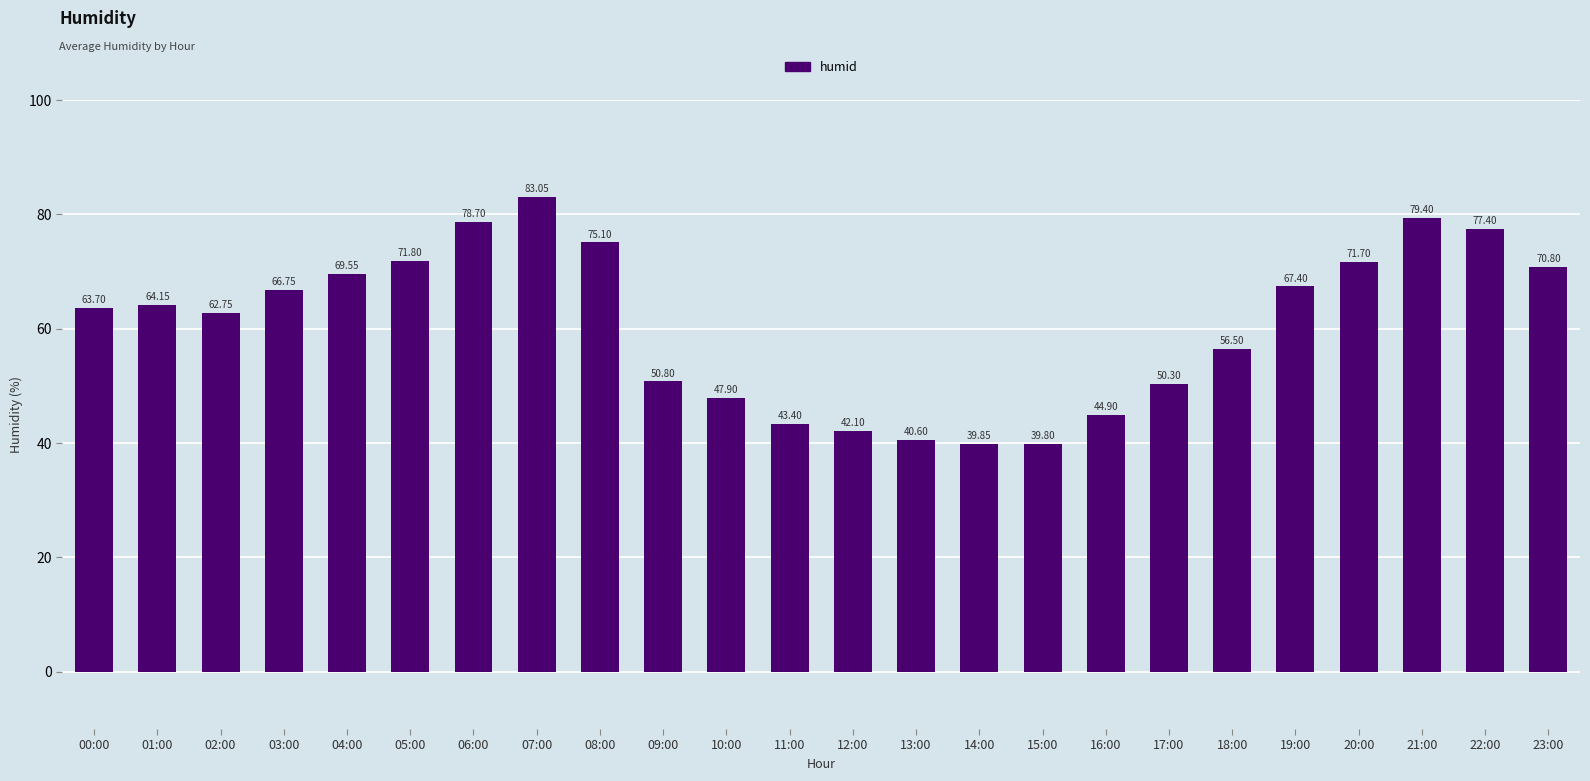

Rank the categories by value from lowest to highest.

15:00, 14:00, 13:00, 12:00, 11:00, 16:00, 10:00, 17:00, 09:00, 18:00, 02:00, 00:00, 01:00, 03:00, 19:00, 04:00, 23:00, 20:00, 05:00, 08:00, 22:00, 06:00, 21:00, 07:00